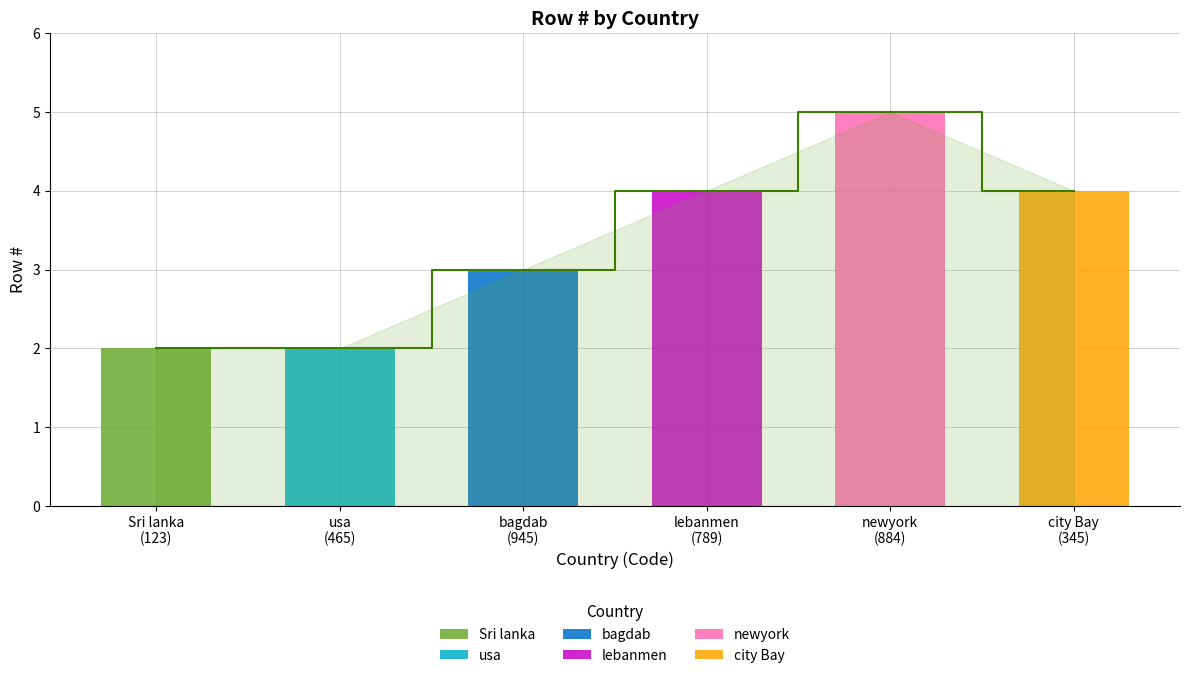

Rank the categories by value from lowest to highest.

Sri lanka (123), usa (465), bagdab (945), lebanmen (789), city Bay (345), newyork (884)